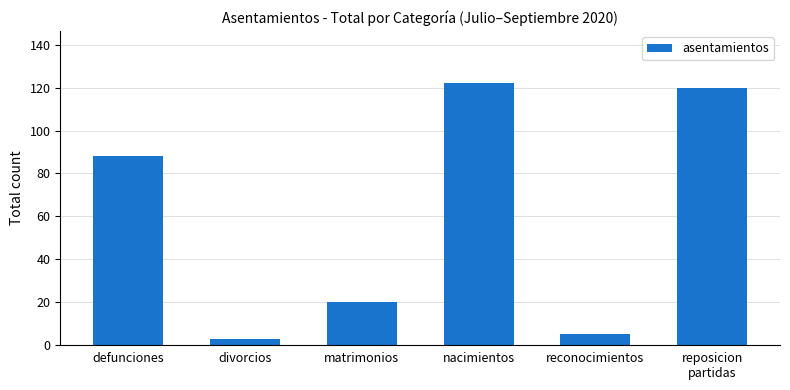

Reading left to right, what are all the values shown in this chart?

88	3	20	122	5	120